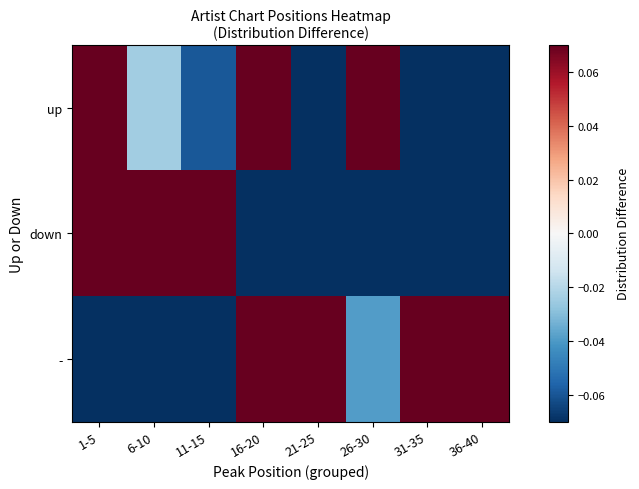

What is the smallest value displayed?

-0.6